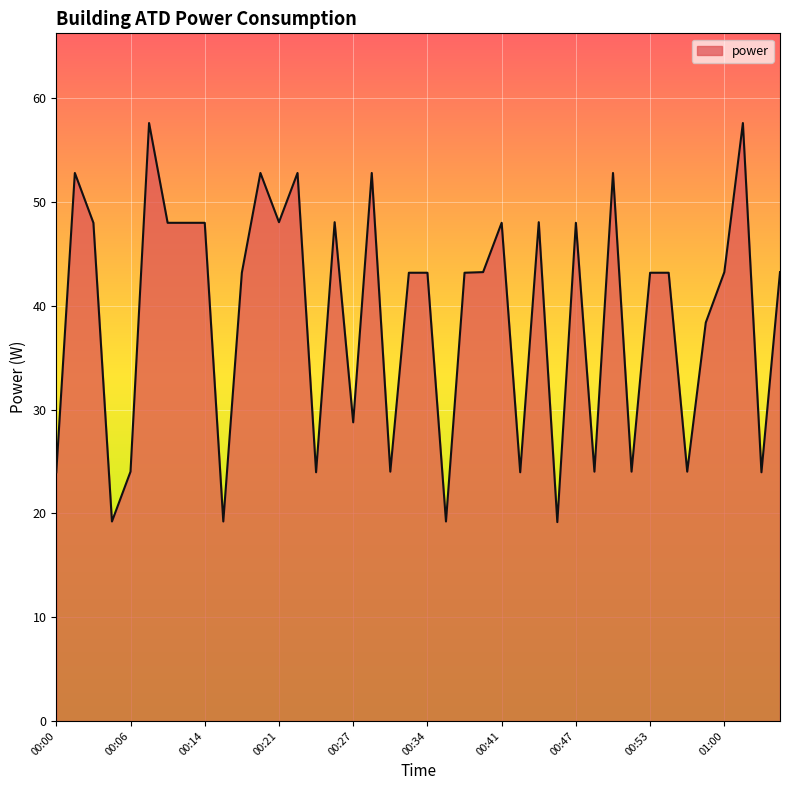

What is the smallest value displayed?

19.2